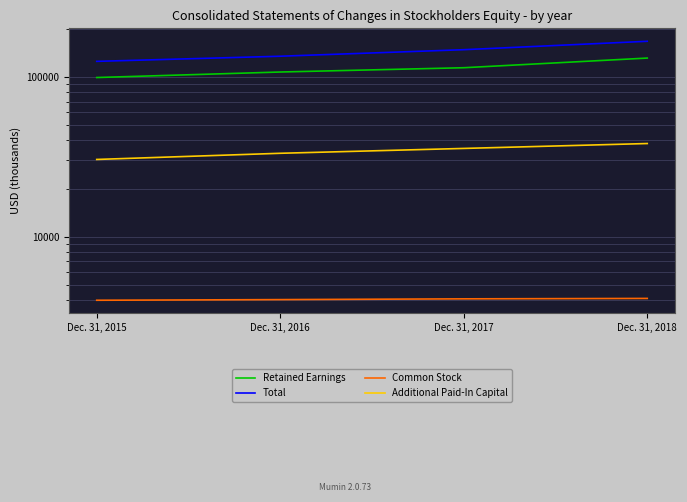

True or false: Retained Earnings and Total intersect in this chart.

False